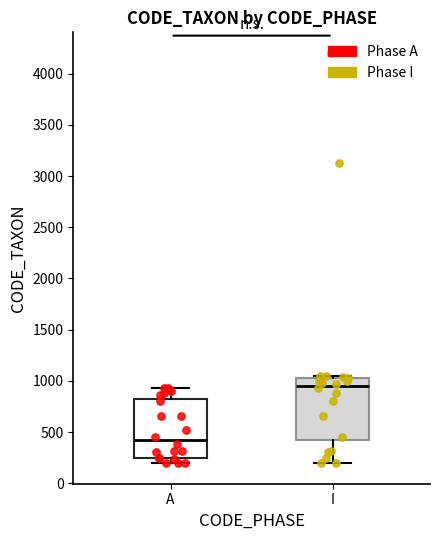

Reading left to right, transcribe this box plot: for each box, give where its median line is, the range the box spans, and where its two whiskers end, as read against the y-axis. The values are not printed on the chart, so give them approximately, as read against the axis.

A: median 400, box 250 to 800, whiskers 200 to 950
I: median 950, box 400 to 1050, whiskers 200 to 1050 (just above the box's upper edge)